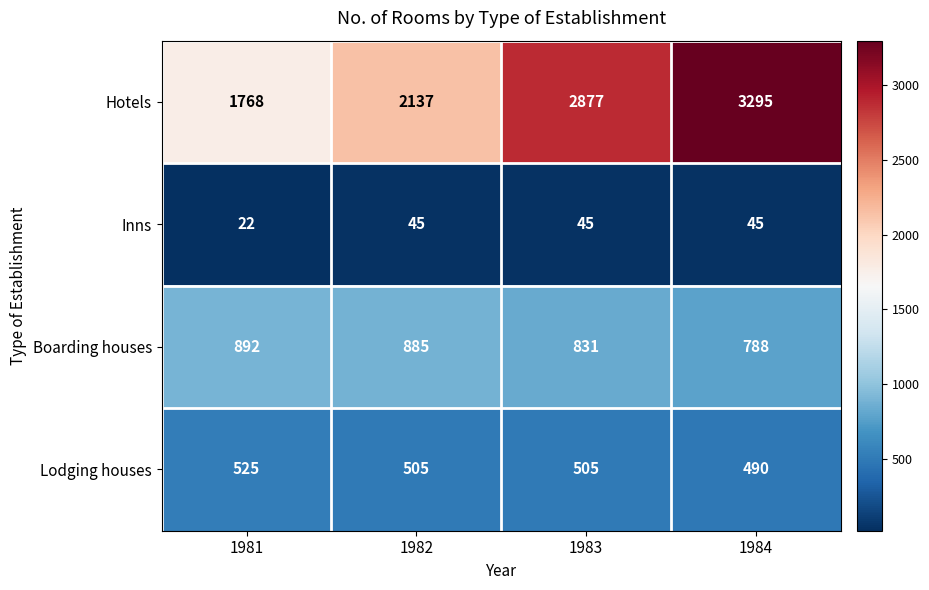

What is the average value of the Boarding houses series?

849